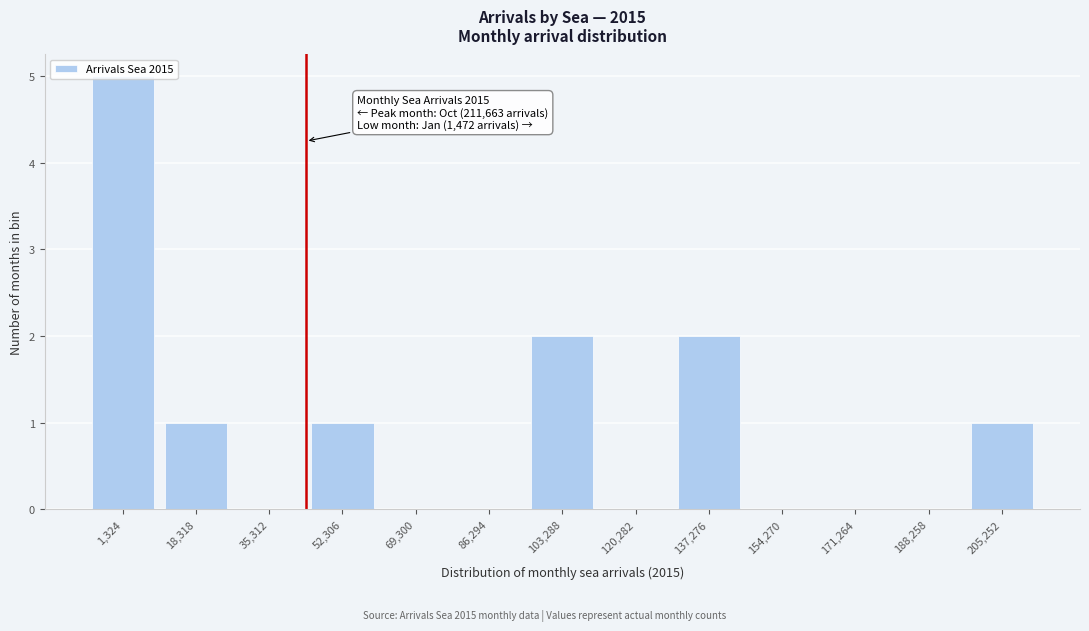

Which category has the highest value across all series?

1,324